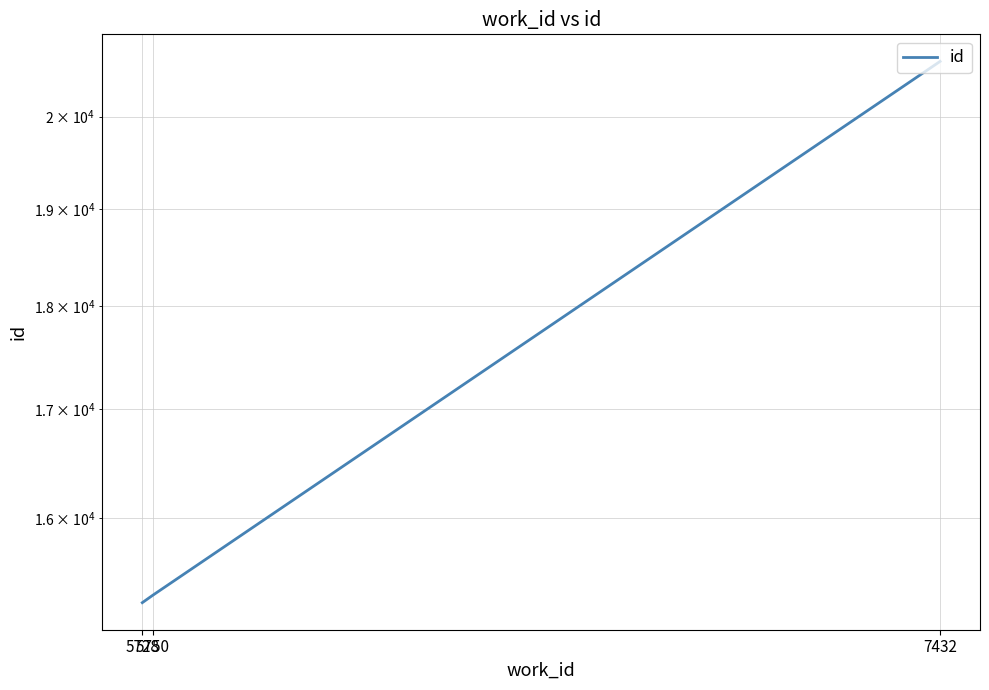

At which category does the chart reach its peak across all series?

7432